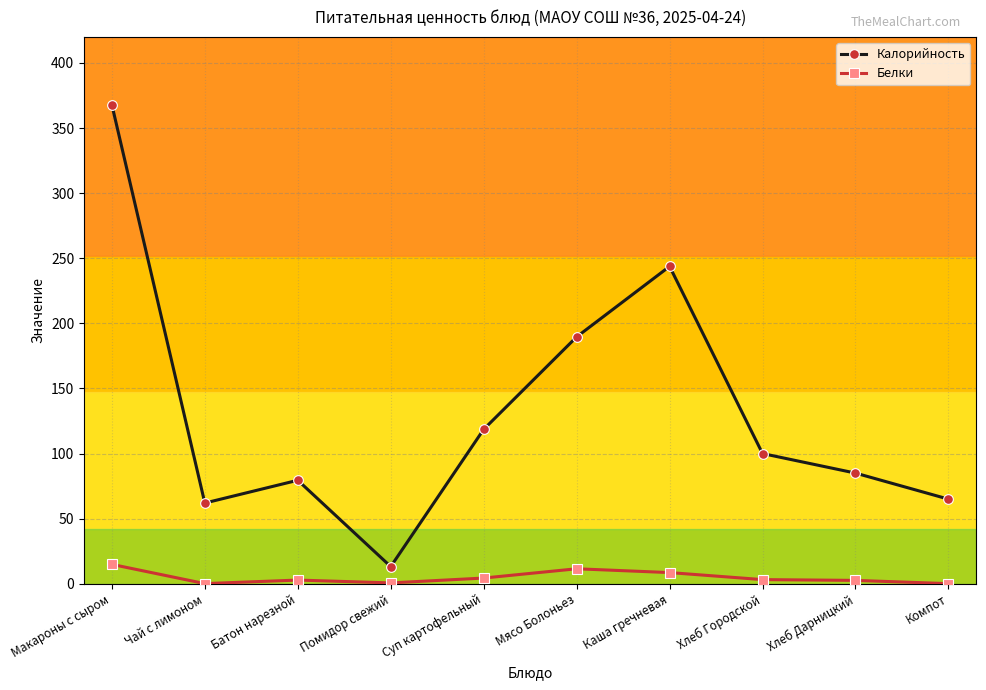

What position from the left is Каша гречневая?

7